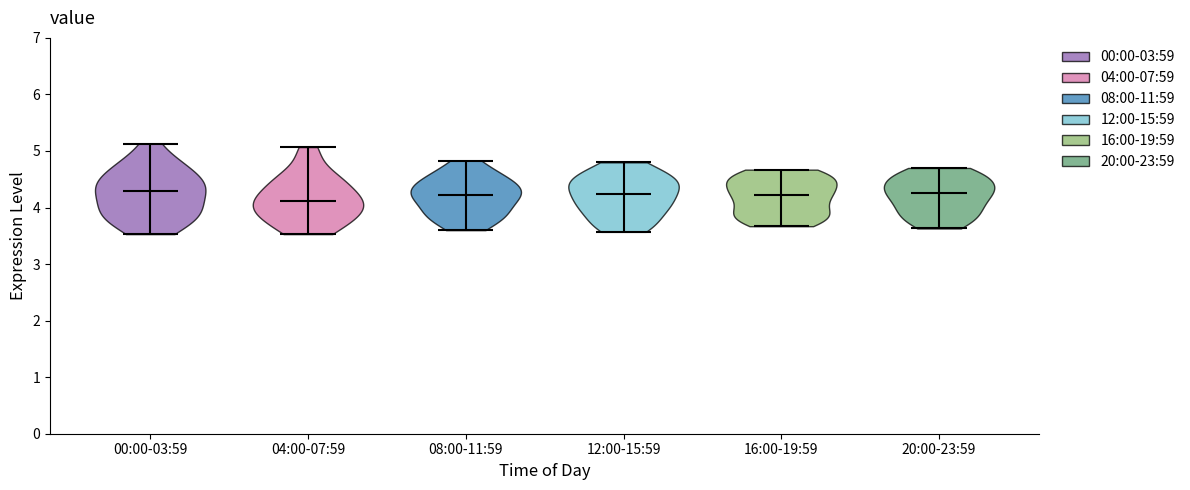

What is the highest point the violin for 04:00-07:59 reaches on the y-axis? The values are not printed on the chart, so give them approximately, as read against the axis.

5.1